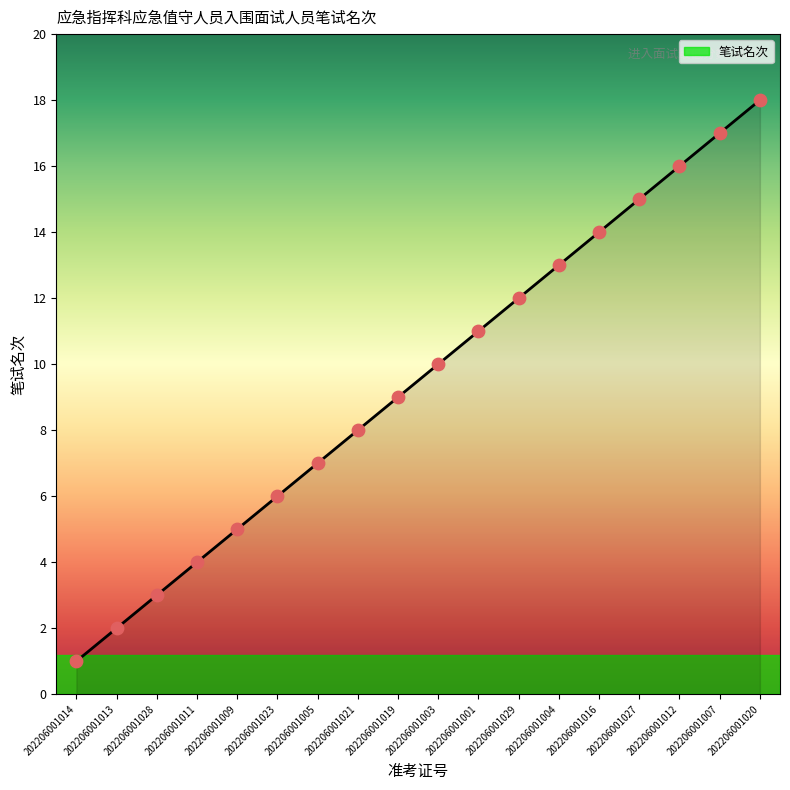

Between 202206001013 and 202206001027, which is larger?

202206001027